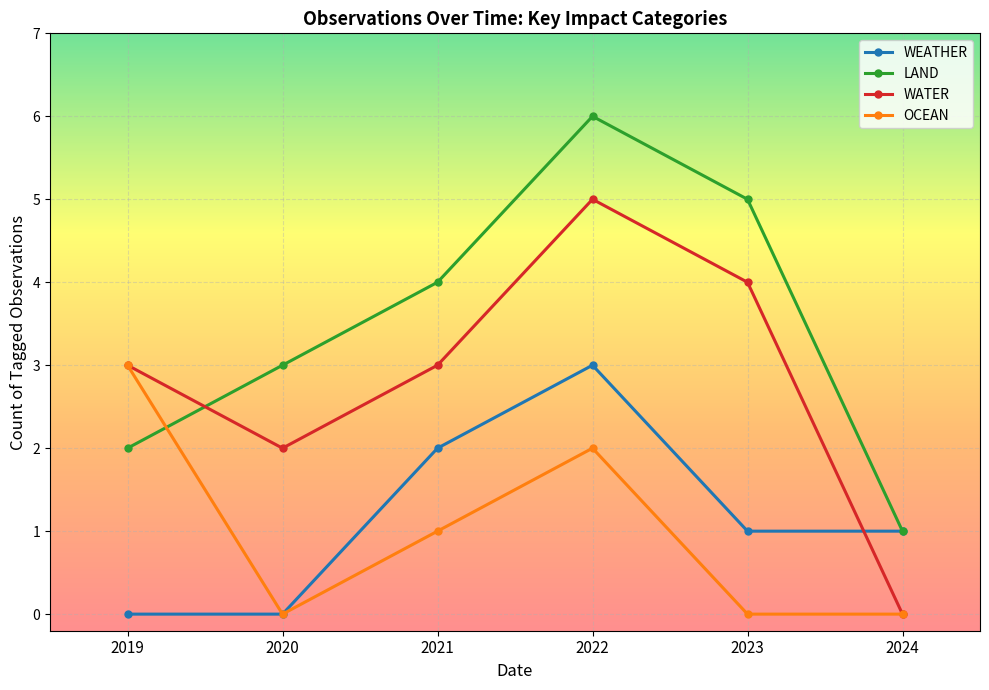

Between which two adjacent categories do WATER and WEATHER first intersect?

2023 and 2024